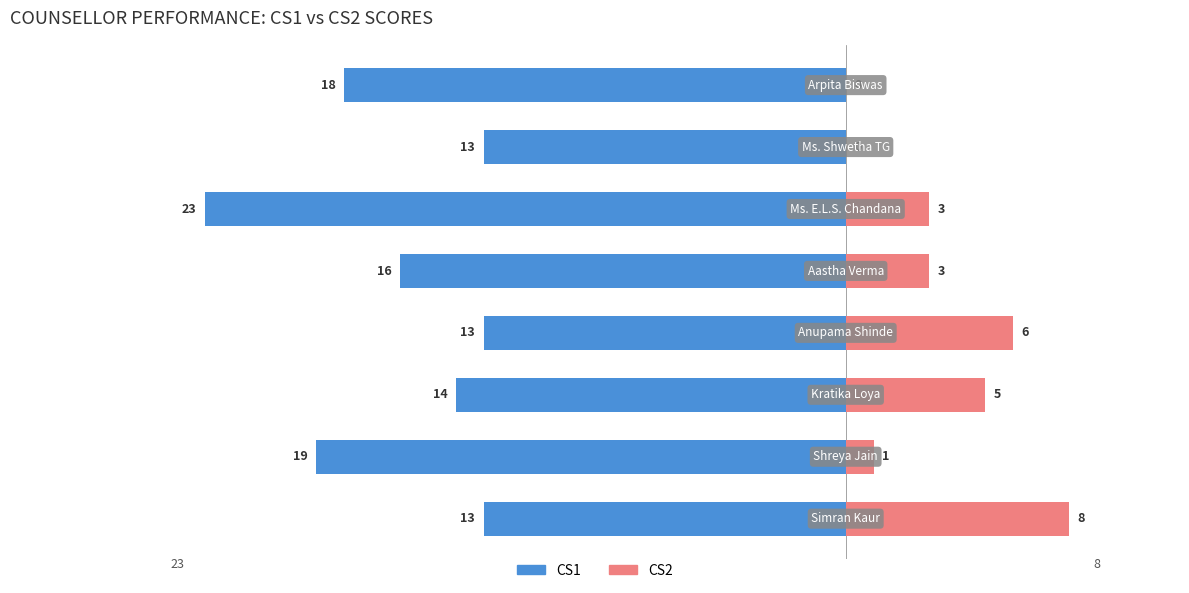

What is the difference between the maximum and minimum values in the CS1 series?

10